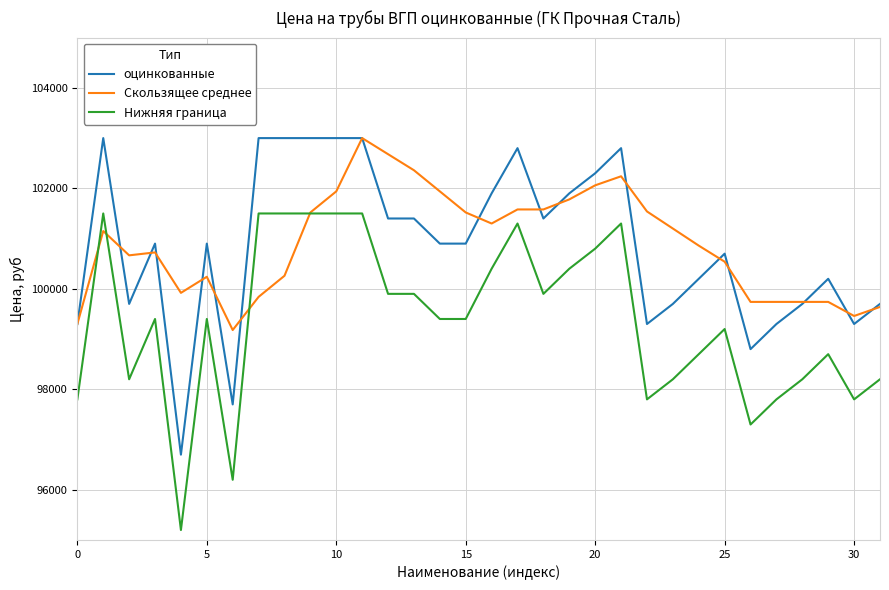

True or false: Скользящее среднее and оцинкованные intersect in this chart.

True